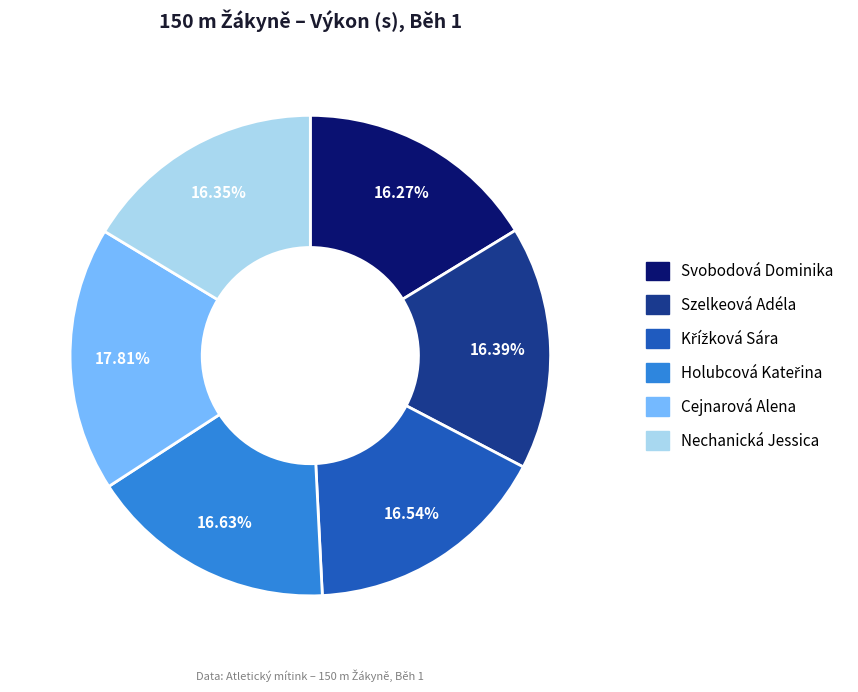

To the nearest percent, what is the difference between the largest and smallest slice percentages?

2%